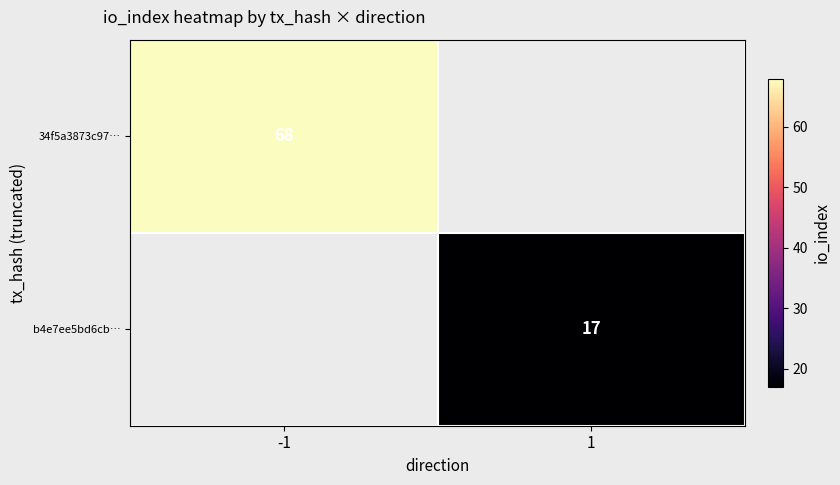

Is it true that b4e7ee5bd6cb… equals 17 at 1?

True